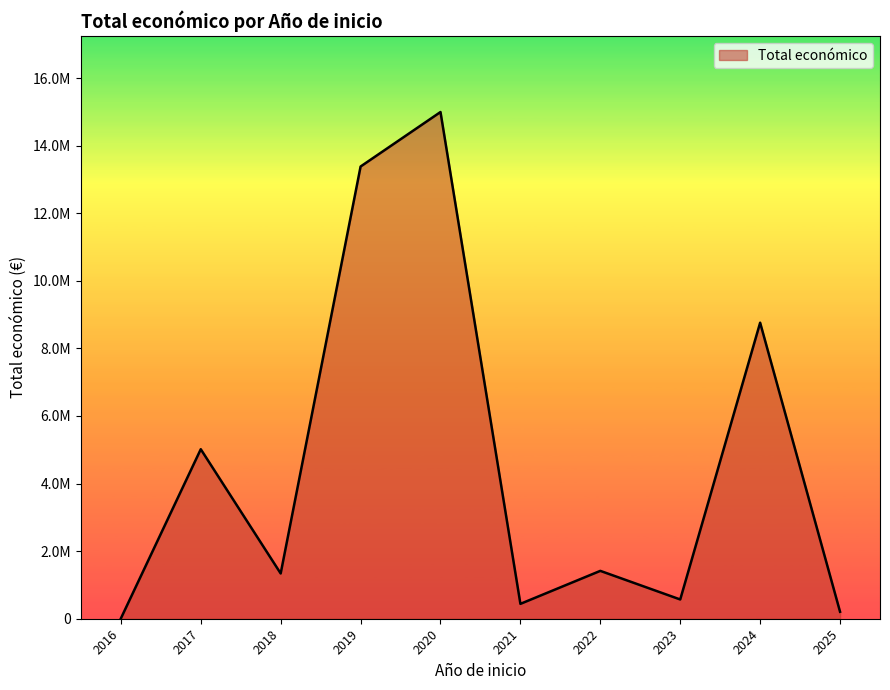

Is this an area chart (filled region under the line)?

Yes